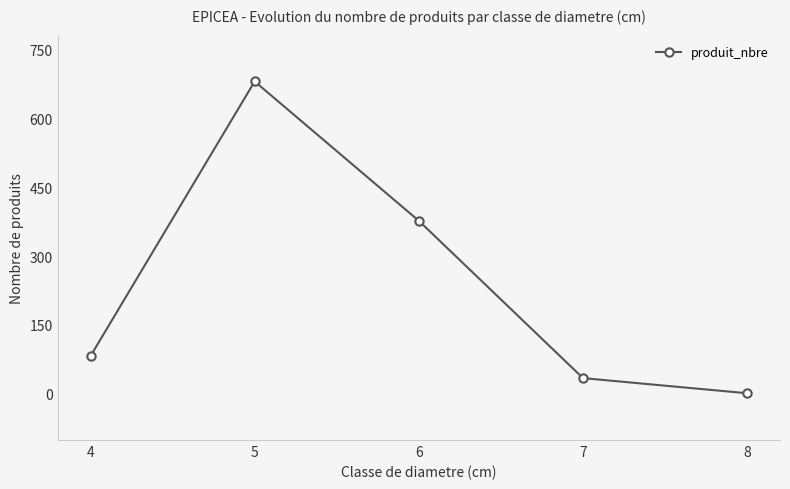

At which label is the value closest to 341?

6